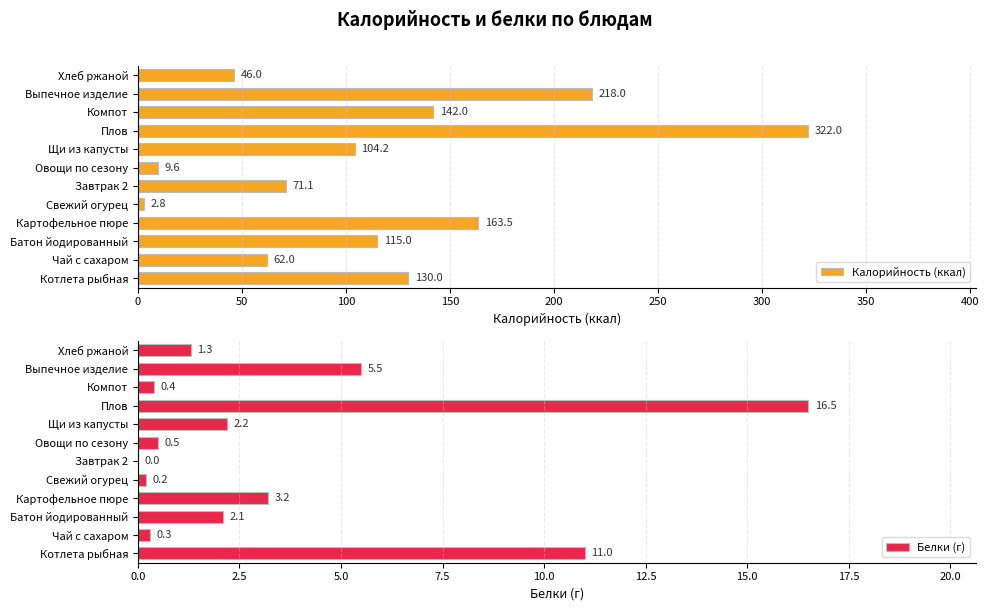

How many data points does each series have?

12